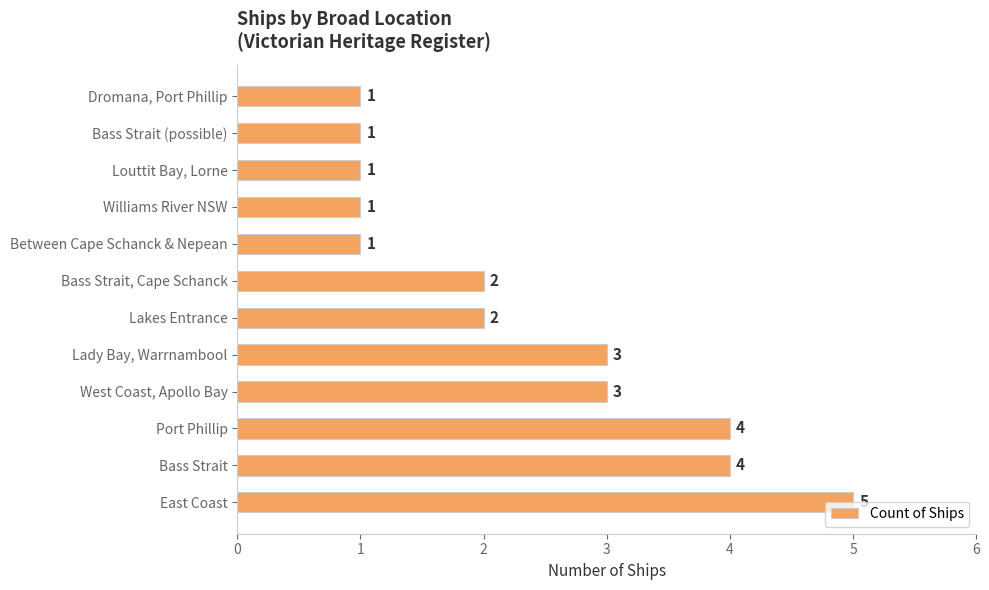

What is the maximum value shown in the chart?

5